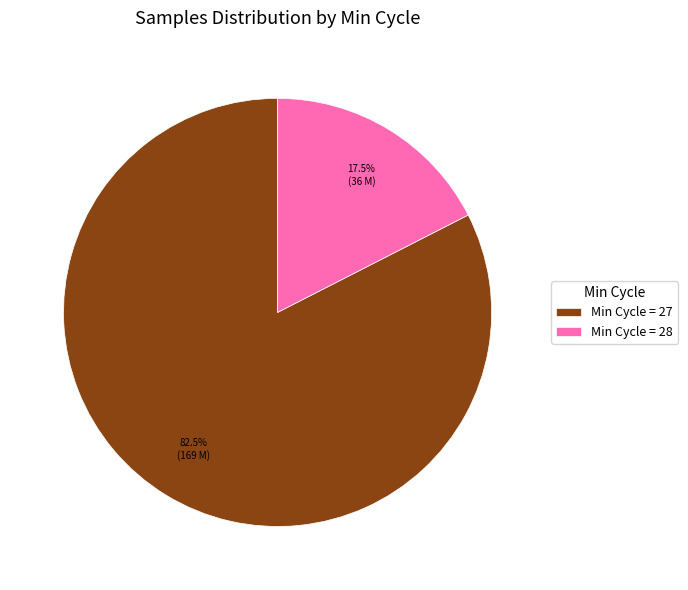

Is the sum of Min Cycle = 28 and Min Cycle = 27 greater than half?

Yes